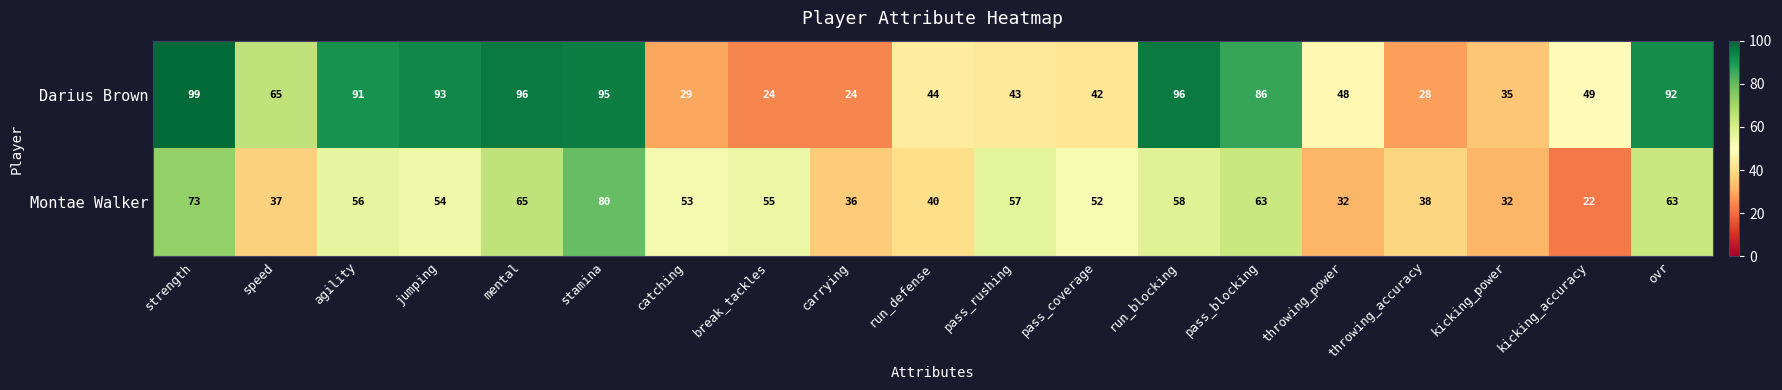

What is the sum of all Darius Brown values?

1179